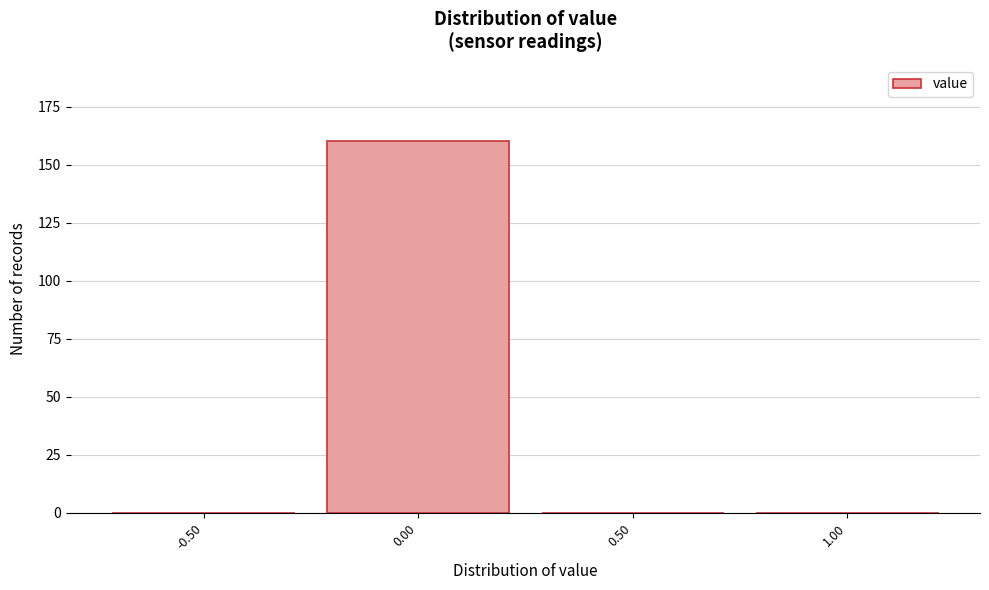

Reading left to right, what are all the values shown in this chart?

-0.50=0	0.00=160	0.50=0	1.00=0